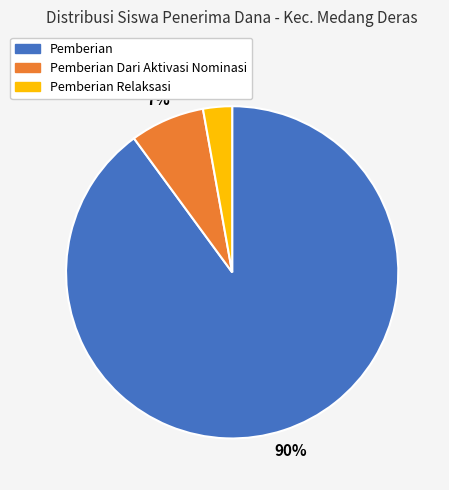

Does any single category account for the majority?

Yes